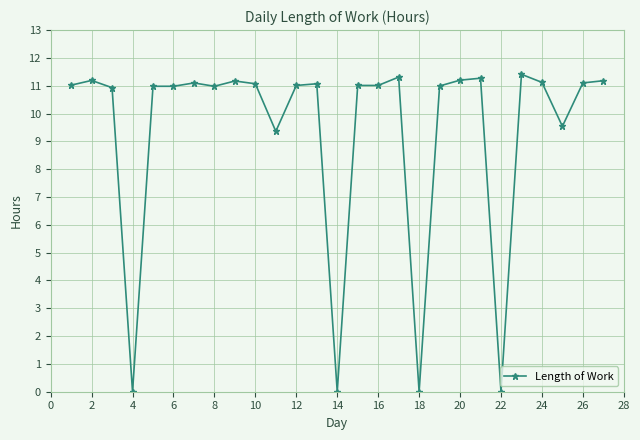

True or false: the data has more than 2 interior local peaks.

True